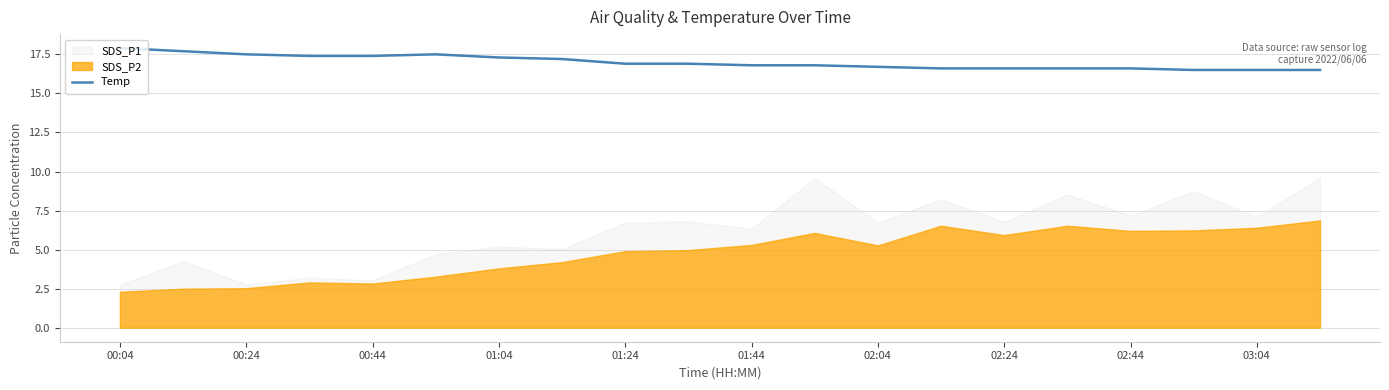

True or false: there are more than 0 points higher than both neighbors.

True